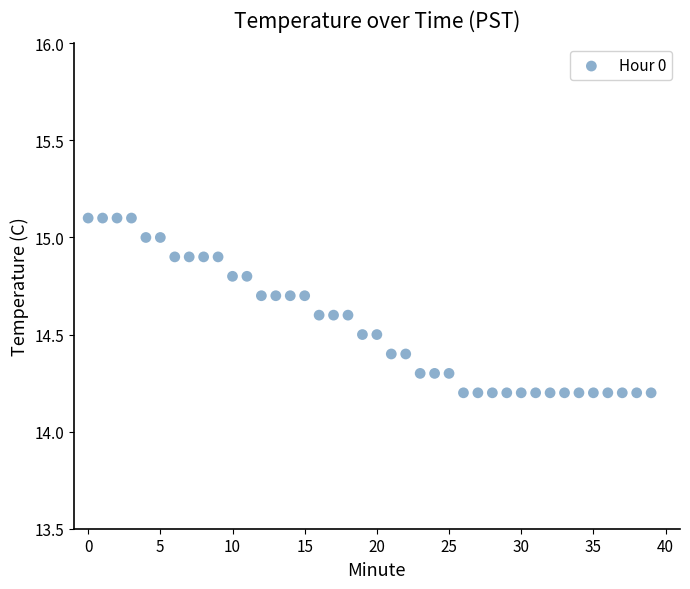

What is the range of Y values (max minus min)?

0.9